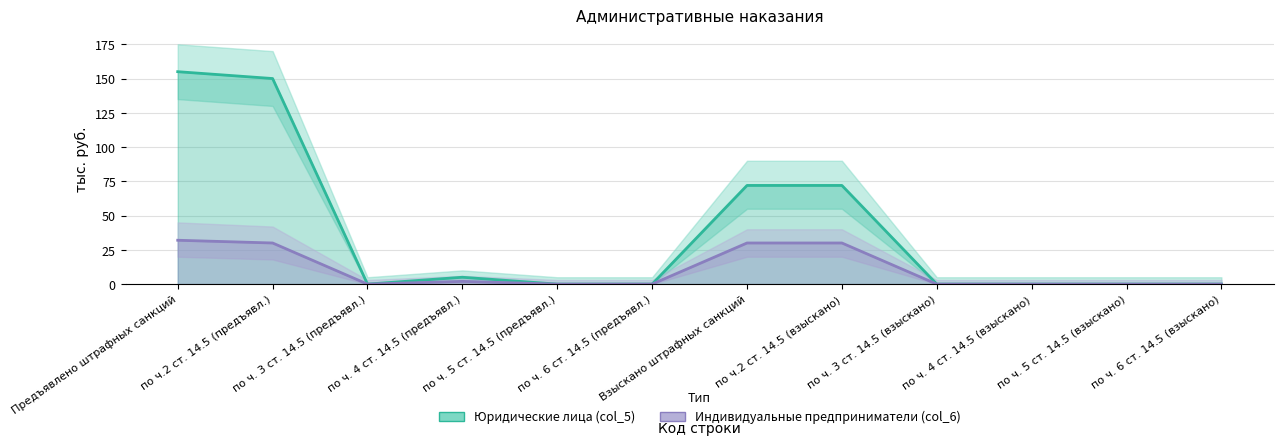

Where is Индивидуальные предприниматели (col_6) nearest to the value 16?

по ч.2 ст. 14.5 (предъявл.)